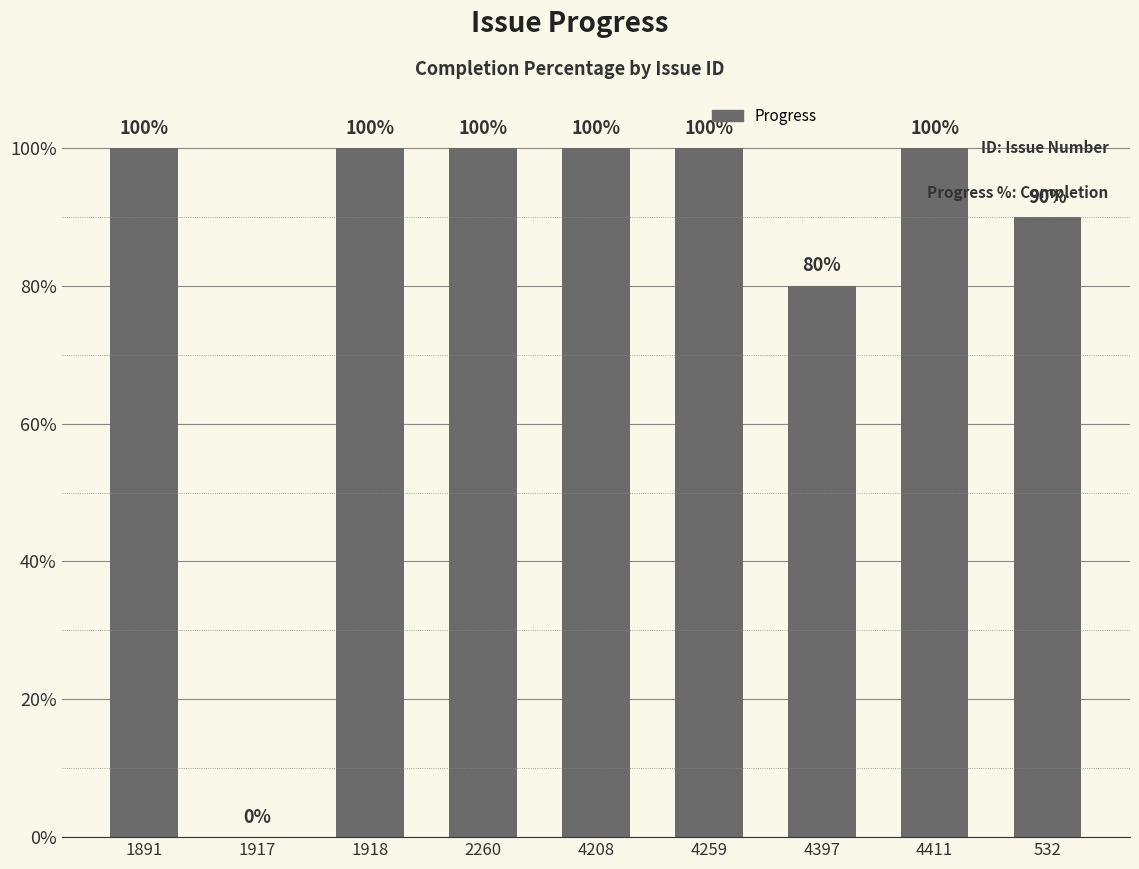

Are the bars grouped side by side (vs. stacked)?

No